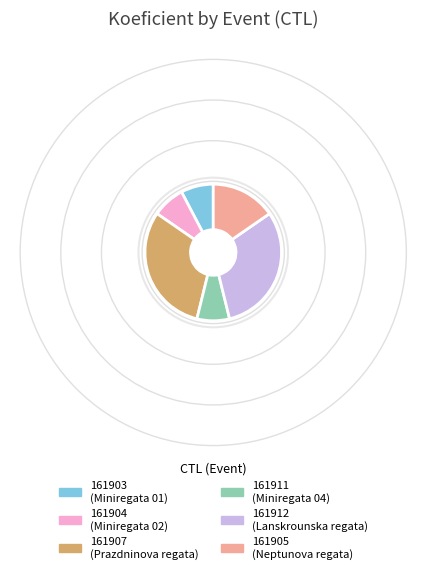

Is the sum of 161911 and 161904 greater than half?

No